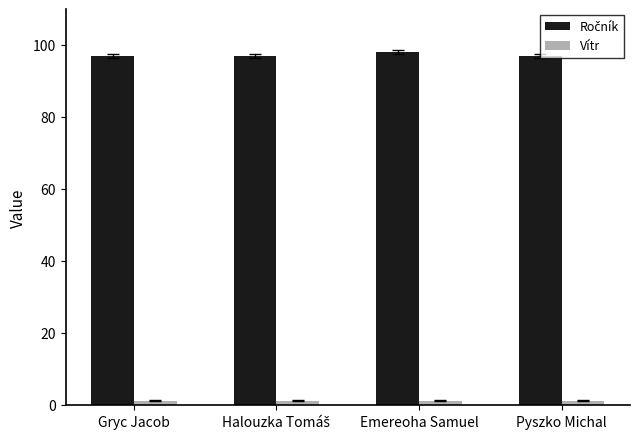

What is the total value across all series at Emereoha Samuel?

99.2